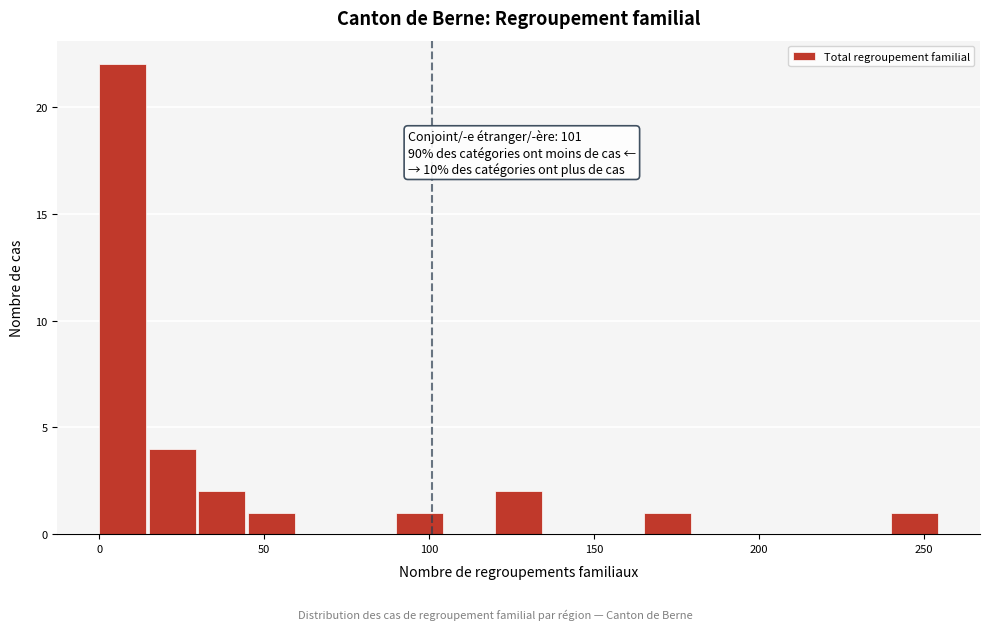

Around what value on the x-axis is the tallest bar? Give the approximate position of its centre, as read against the axis.

5